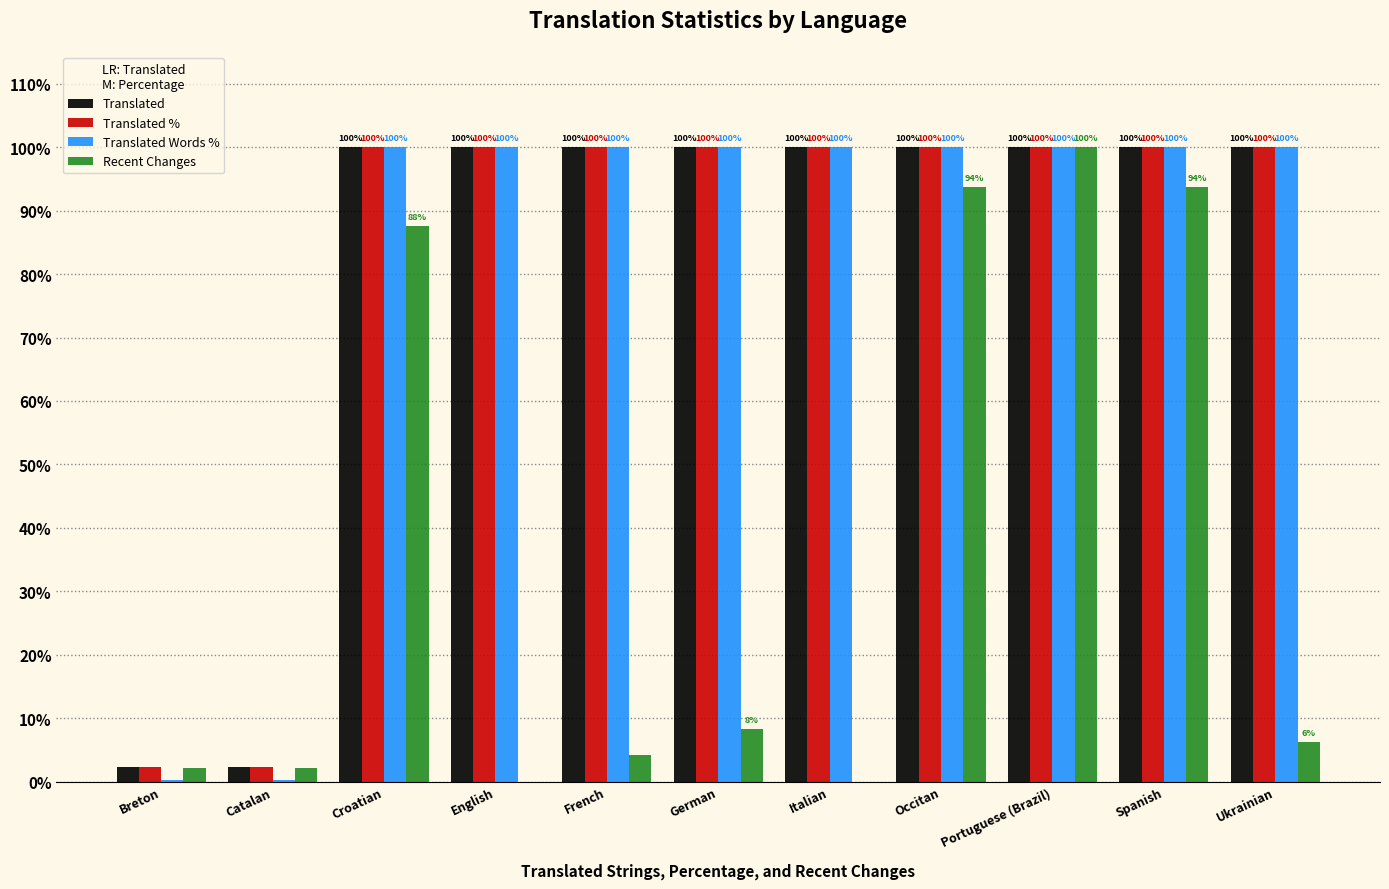

At which label does Recent Changes reach its peak?

Portuguese (Brazil)